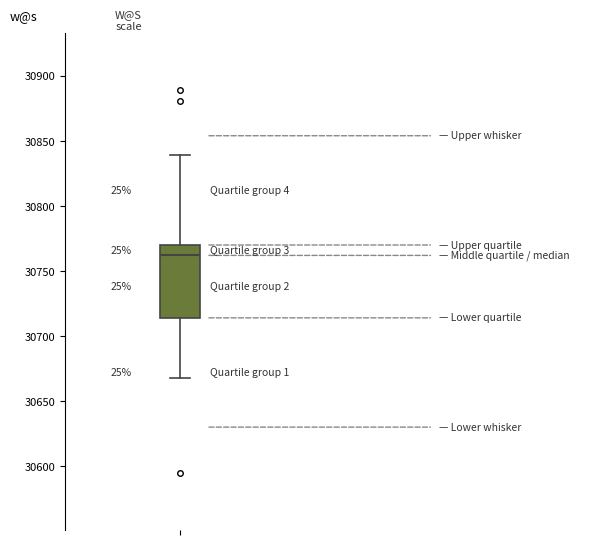

Read this box plot against the y-axis: the position of the median line, the range covered by the box, and the ends of both whiskers. The values are not printed on the chart, so give them approximately, as read against the axis.

median 30760, box 30715 to 30770, whiskers 30670 to 30840